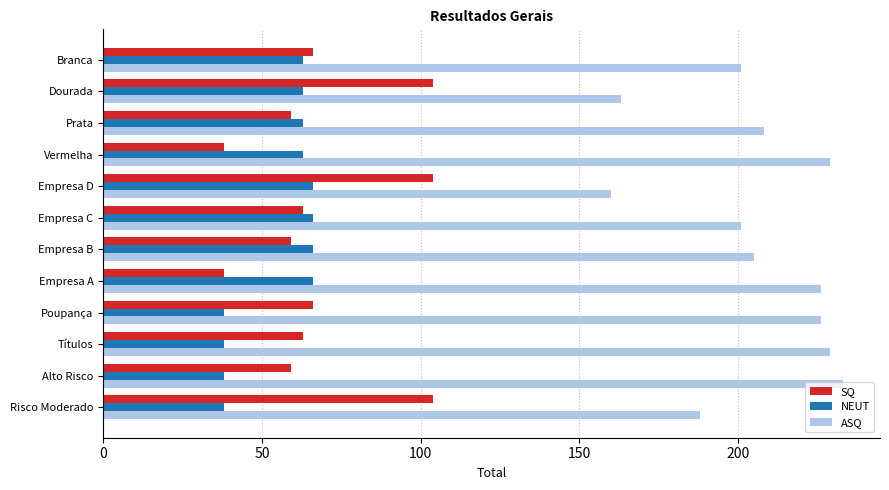

What is the difference between the second highest and minimum values in the SQ series?

66